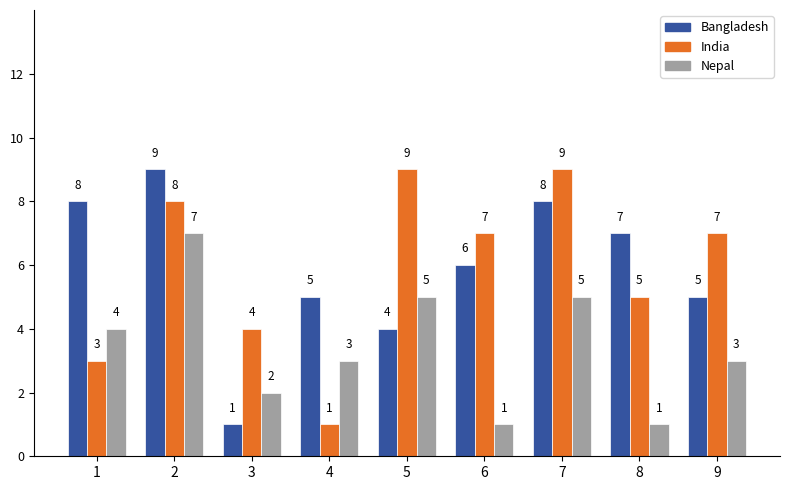

What is the difference between the India values at 4 and 7?

8